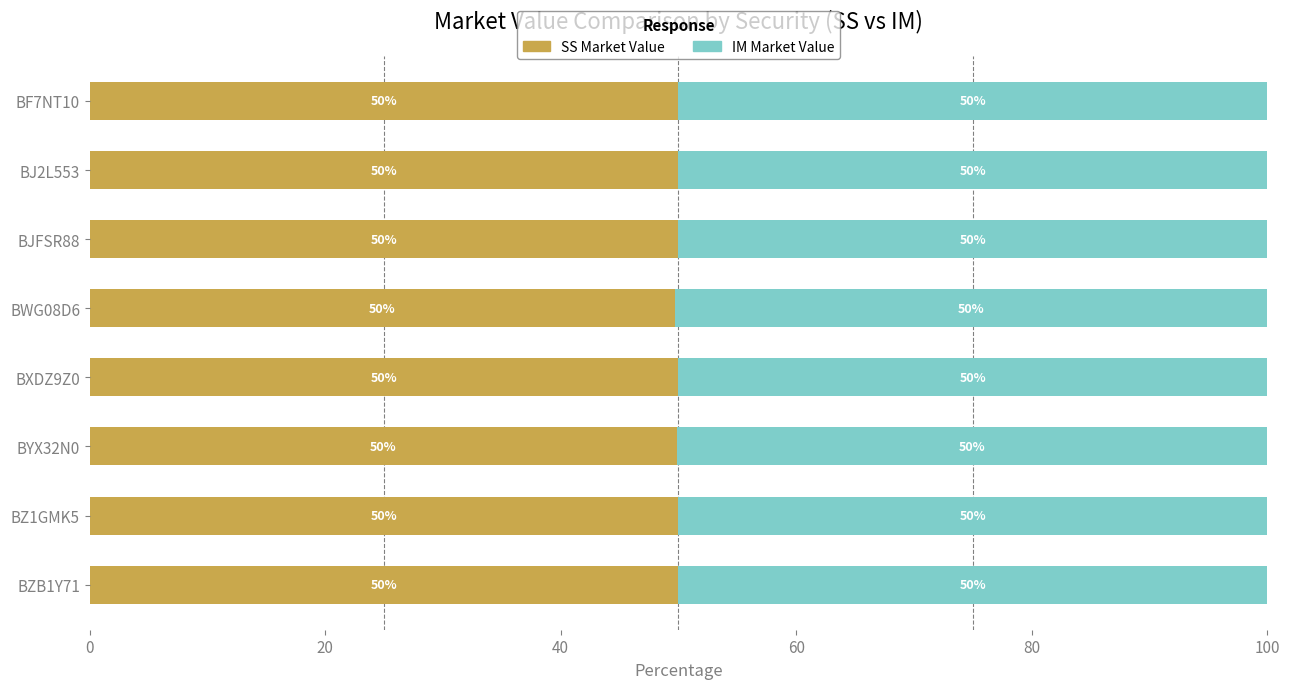

True or false: SS Market Value has a value of 83.9 at BJ2L553.

False